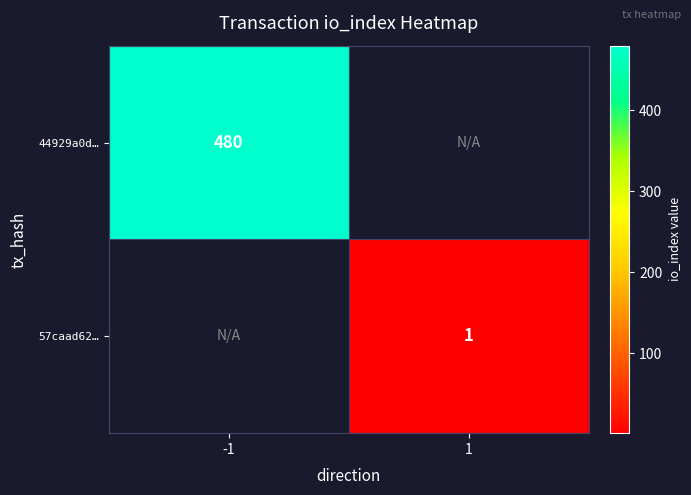

Which category has the lowest value across all series?

1